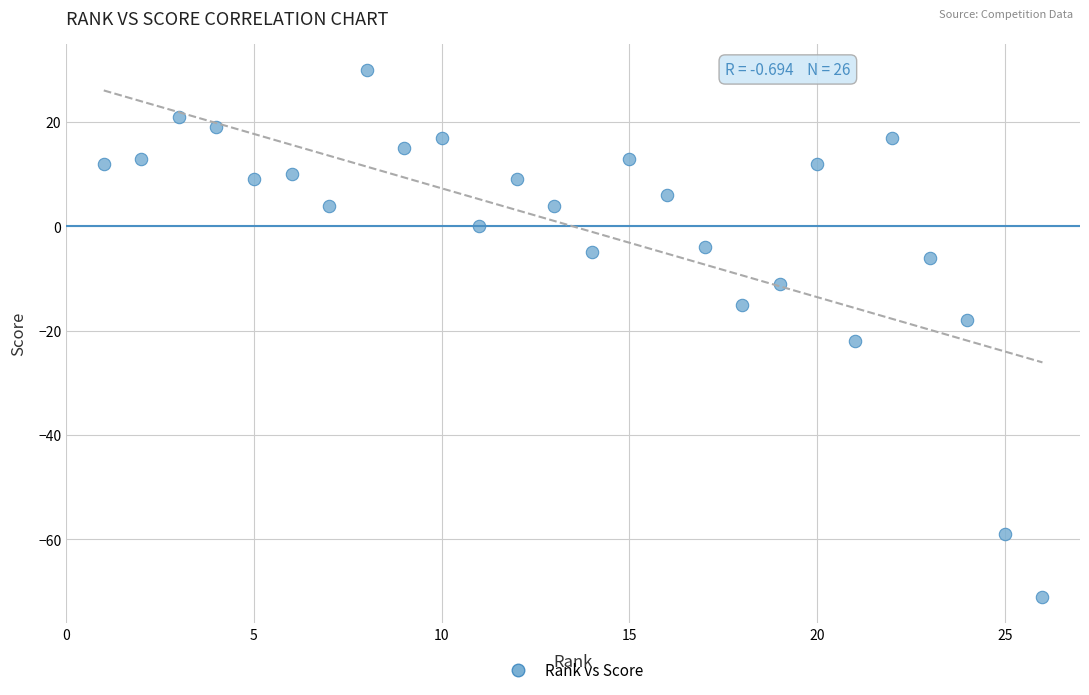

What is the range of Y values (max minus min)?

101